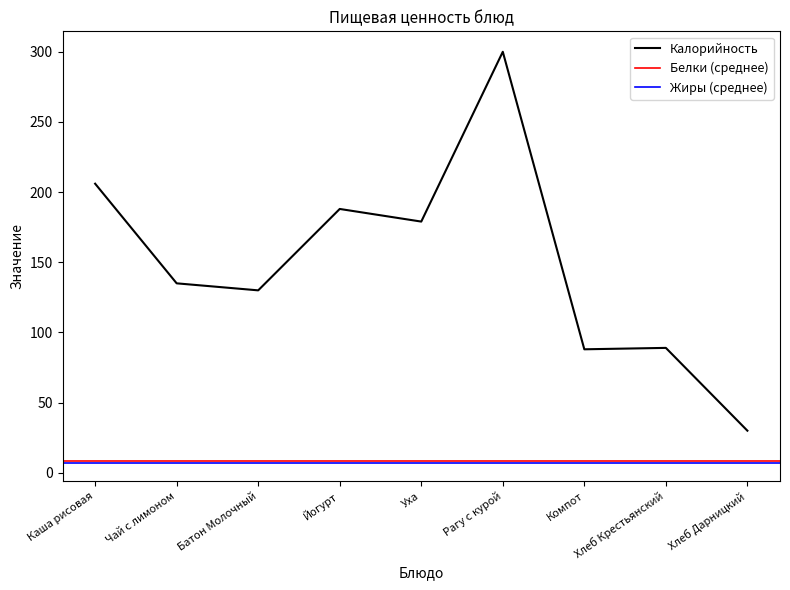

What is the maximum value for Калорийность?

300